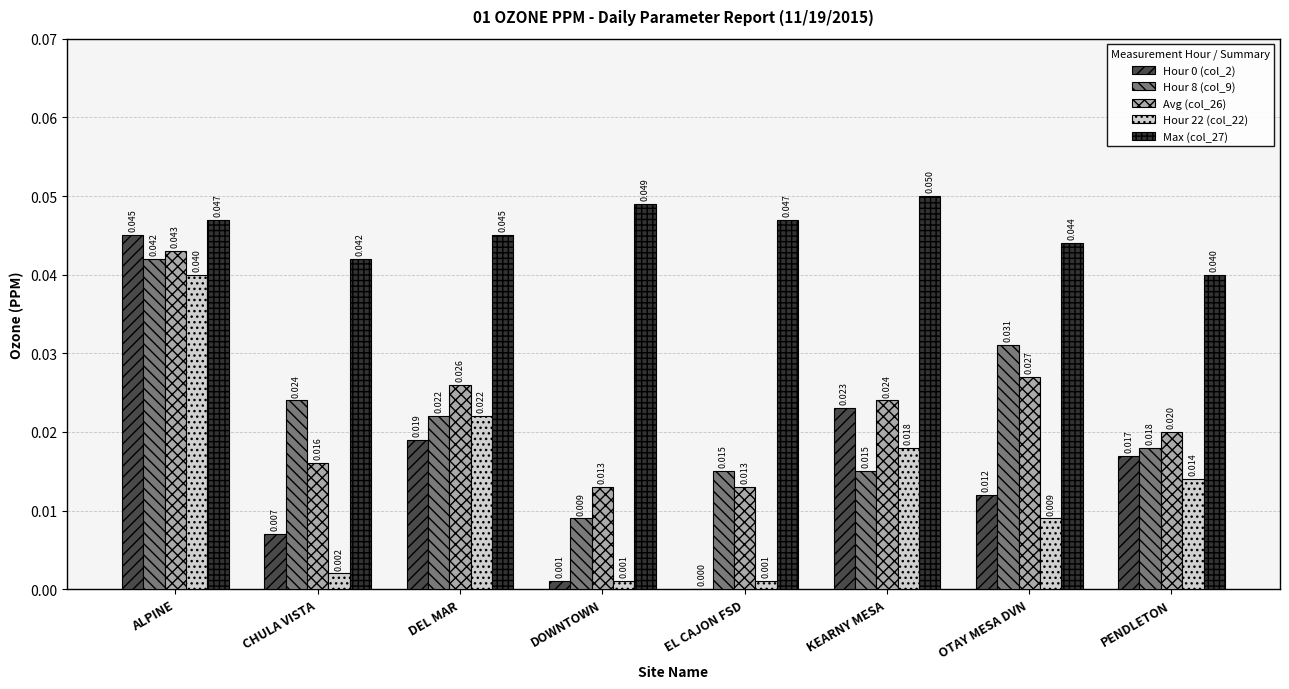

What is the sum of all Hour 0 (col_2) values?

0.1